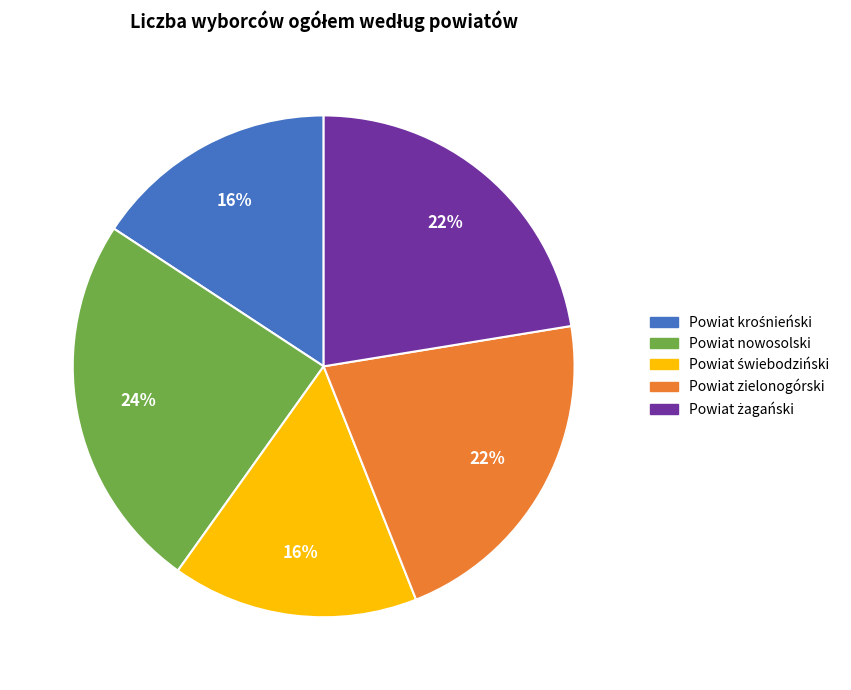

Does Powiat zielonogórski account for over 50% of the chart?

No